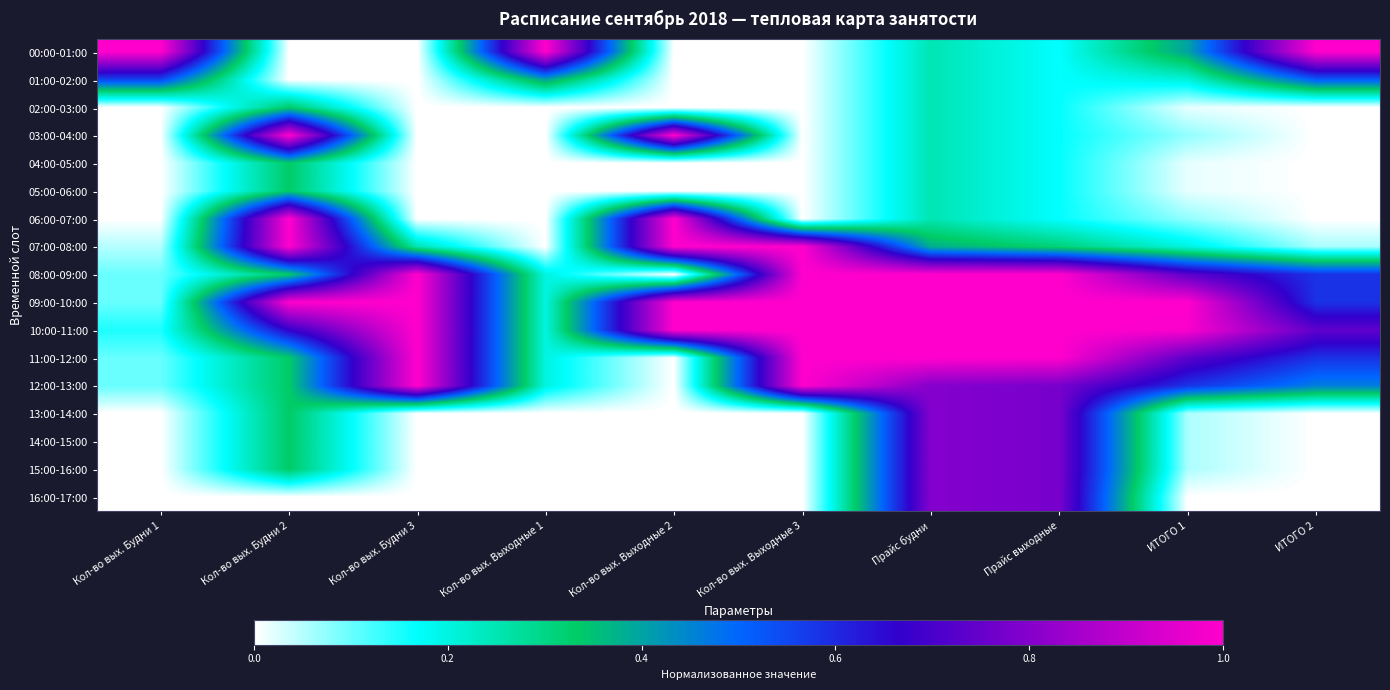

Reading right to left, what are all the values shown in this chart?

00:00-01:00: ИТОГО 2=1.0	ИТОГО 1=0.4	Прайс выходные=0.2	Прайс будни=0.2	Кол-во вых. Выходные 3=0.0	Кол-во вых. Выходные 2=0.0	Кол-во вых. Выходные 1=1.0	Кол-во вых. Будни 3=0.0	Кол-во вых. Будни 2=0.0	Кол-во вых. Будни 1=1.0
01:00-02:00: ИТОГО 2=0.5	ИТОГО 1=0.2	Прайс выходные=0.2	Прайс будни=0.2	Кол-во вых. Выходные 3=0.0	Кол-во вых. Выходные 2=0.0	Кол-во вых. Выходные 1=0.4	Кол-во вых. Будни 3=0.0	Кол-во вых. Будни 2=0.0	Кол-во вых. Будни 1=0.6
02:00-03:00: ИТОГО 2=0.0	ИТОГО 1=0.0	Прайс выходные=0.2	Прайс будни=0.2	Кол-во вых. Выходные 3=0.0	Кол-во вых. Выходные 2=0.0	Кол-во вых. Выходные 1=0.0	Кол-во вых. Будни 3=0.0	Кол-во вых. Будни 2=0.3	Кол-во вых. Будни 1=0.0
03:00-04:00: ИТОГО 2=0.0	ИТОГО 1=0.1	Прайс выходные=0.2	Прайс будни=0.2	Кол-во вых. Выходные 3=0.0	Кол-во вых. Выходные 2=1.0	Кол-во вых. Выходные 1=0.0	Кол-во вых. Будни 3=0.0	Кол-во вых. Будни 2=1.0	Кол-во вых. Будни 1=0.0
04:00-05:00: ИТОГО 2=0.0	ИТОГО 1=0.0	Прайс выходные=0.2	Прайс будни=0.2	Кол-во вых. Выходные 3=0.0	Кол-во вых. Выходные 2=0.0	Кол-во вых. Выходные 1=0.0	Кол-во вых. Будни 3=0.0	Кол-во вых. Будни 2=0.3	Кол-во вых. Будни 1=0.0
05:00-06:00: ИТОГО 2=0.0	ИТОГО 1=0.0	Прайс выходные=0.2	Прайс будни=0.2	Кол-во вых. Выходные 3=0.0	Кол-во вых. Выходные 2=0.0	Кол-во вых. Выходные 1=0.0	Кол-во вых. Будни 3=0.0	Кол-во вых. Будни 2=0.3	Кол-во вых. Будни 1=0.0
06:00-07:00: ИТОГО 2=0.0	ИТОГО 1=0.1	Прайс выходные=0.2	Прайс будни=0.2	Кол-во вых. Выходные 3=0.0	Кол-во вых. Выходные 2=1.0	Кол-во вых. Выходные 1=0.0	Кол-во вых. Будни 3=0.0	Кол-во вых. Будни 2=1.0	Кол-во вых. Будни 1=0.0
07:00-08:00: ИТОГО 2=0.1	ИТОГО 1=0.2	Прайс выходные=0.3	Прайс будни=0.4	Кол-во вых. Выходные 3=1.0	Кол-во вых. Выходные 2=1.0	Кол-во вых. Выходные 1=0.0	Кол-во вых. Будни 3=0.2	Кол-во вых. Будни 2=1.0	Кол-во вых. Будни 1=0.1
08:00-09:00: ИТОГО 2=0.6	ИТОГО 1=0.7	Прайс выходные=1.0	Прайс будни=1.0	Кол-во вых. Выходные 3=1.0	Кол-во вых. Выходные 2=0.0	Кол-во вых. Выходные 1=0.2	Кол-во вых. Будни 3=1.0	Кол-во вых. Будни 2=0.3	Кол-во вых. Будни 1=0.1
09:00-10:00: ИТОГО 2=0.6	ИТОГО 1=1.0	Прайс выходные=1.0	Прайс будни=1.0	Кол-во вых. Выходные 3=1.0	Кол-во вых. Выходные 2=1.0	Кол-во вых. Выходные 1=0.2	Кол-во вых. Будни 3=1.0	Кол-во вых. Будни 2=1.0	Кол-во вых. Будни 1=0.1
10:00-11:00: ИТОГО 2=0.7	ИТОГО 1=1.0	Прайс выходные=1.0	Прайс будни=1.0	Кол-во вых. Выходные 3=1.0	Кол-во вых. Выходные 2=1.0	Кол-во вых. Выходные 1=0.2	Кол-во вых. Будни 3=1.0	Кол-во вых. Будни 2=0.7	Кол-во вых. Будни 1=0.1
11:00-12:00: ИТОГО 2=0.6	ИТОГО 1=0.7	Прайс выходные=1.0	Прайс будни=1.0	Кол-во вых. Выходные 3=1.0	Кол-во вых. Выходные 2=0.0	Кол-во вых. Выходные 1=0.2	Кол-во вых. Будни 3=1.0	Кол-во вых. Будни 2=0.3	Кол-во вых. Будни 1=0.1
12:00-13:00: ИТОГО 2=0.5	ИТОГО 1=0.6	Прайс выходные=0.8	Прайс будни=0.8	Кол-во вых. Выходные 3=1.0	Кол-во вых. Выходные 2=0.0	Кол-во вых. Выходные 1=0.2	Кол-во вых. Будни 3=1.0	Кол-во вых. Будни 2=0.3	Кол-во вых. Будни 1=0.1
13:00-14:00: ИТОГО 2=0.0	ИТОГО 1=0.1	Прайс выходные=0.8	Прайс будни=0.8	Кол-во вых. Выходные 3=0.0	Кол-во вых. Выходные 2=0.0	Кол-во вых. Выходные 1=0.0	Кол-во вых. Будни 3=0.0	Кол-во вых. Будни 2=0.3	Кол-во вых. Будни 1=0.0
14:00-15:00: ИТОГО 2=0.0	ИТОГО 1=0.1	Прайс выходные=0.8	Прайс будни=0.8	Кол-во вых. Выходные 3=0.0	Кол-во вых. Выходные 2=0.0	Кол-во вых. Выходные 1=0.0	Кол-во вых. Будни 3=0.0	Кол-во вых. Будни 2=0.3	Кол-во вых. Будни 1=0.0
15:00-16:00: ИТОГО 2=0.0	ИТОГО 1=0.1	Прайс выходные=0.8	Прайс будни=0.8	Кол-во вых. Выходные 3=0.0	Кол-во вых. Выходные 2=0.0	Кол-во вых. Выходные 1=0.0	Кол-во вых. Будни 3=0.0	Кол-во вых. Будни 2=0.3	Кол-во вых. Будни 1=0.0
16:00-17:00: ИТОГО 2=0.0	ИТОГО 1=0.0	Прайс выходные=0.8	Прайс будни=0.8	Кол-во вых. Выходные 3=0.0	Кол-во вых. Выходные 2=0.0	Кол-во вых. Выходные 1=0.0	Кол-во вых. Будни 3=0.0	Кол-во вых. Будни 2=0.0	Кол-во вых. Будни 1=0.0